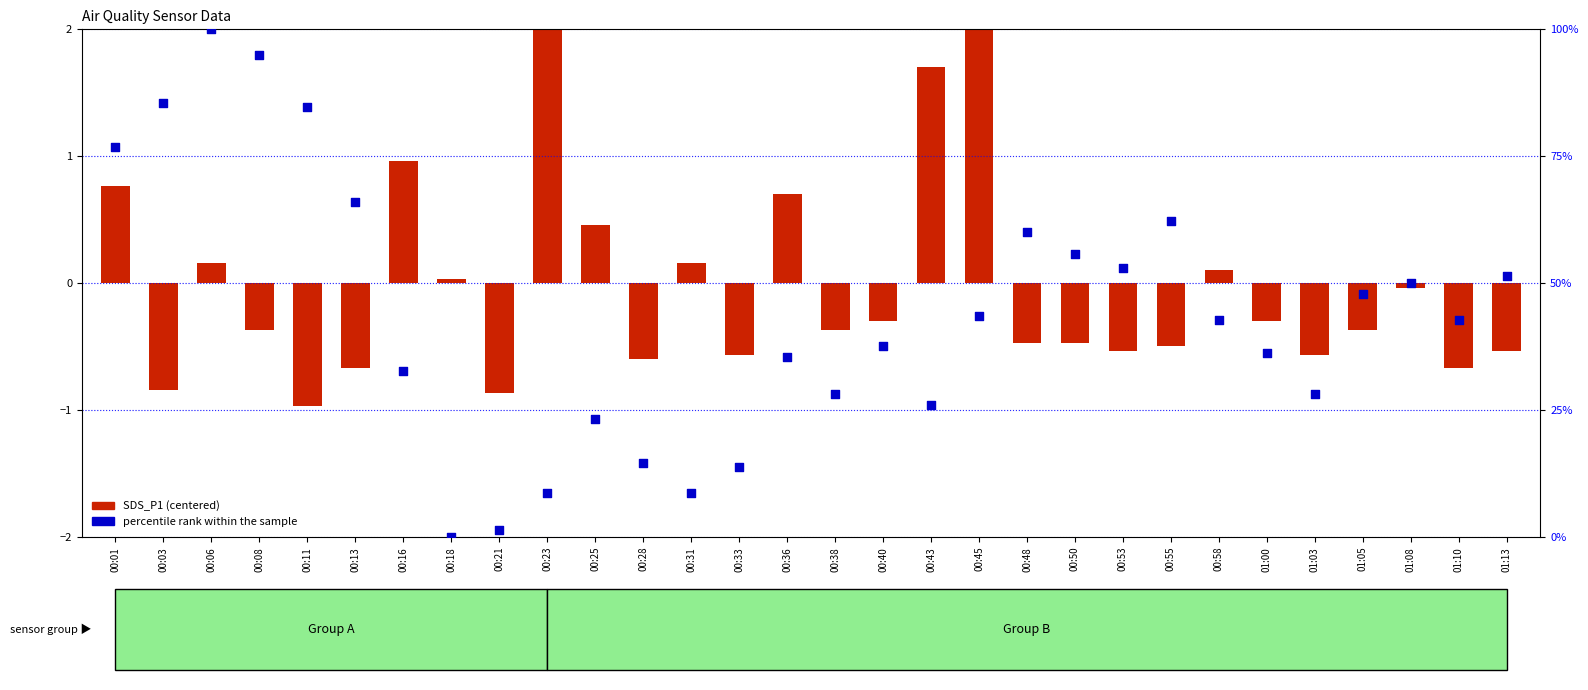

At how many categories does at least one series exceed 87?

2